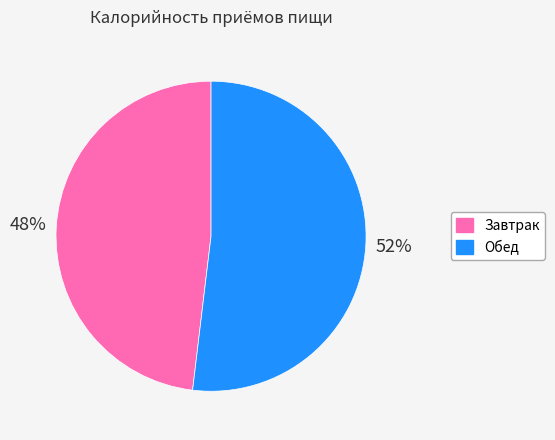

Which category has the biggest portion of the pie?

Обед